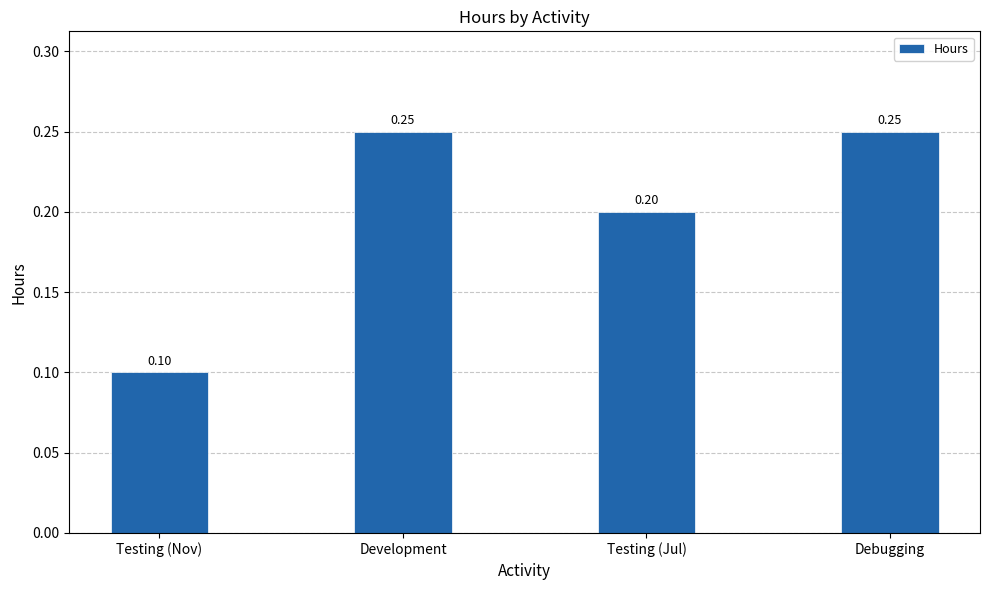

What is the average value?

0.2